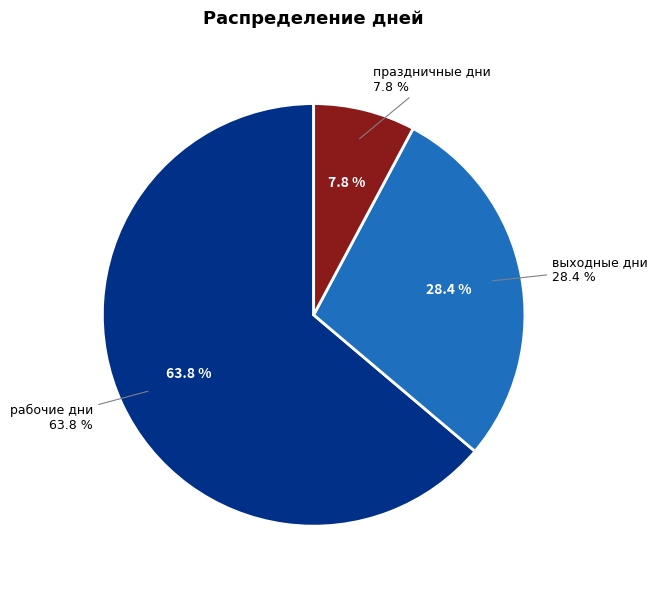

What is the total percentage of праздничные дни and выходные дни?

36.2%